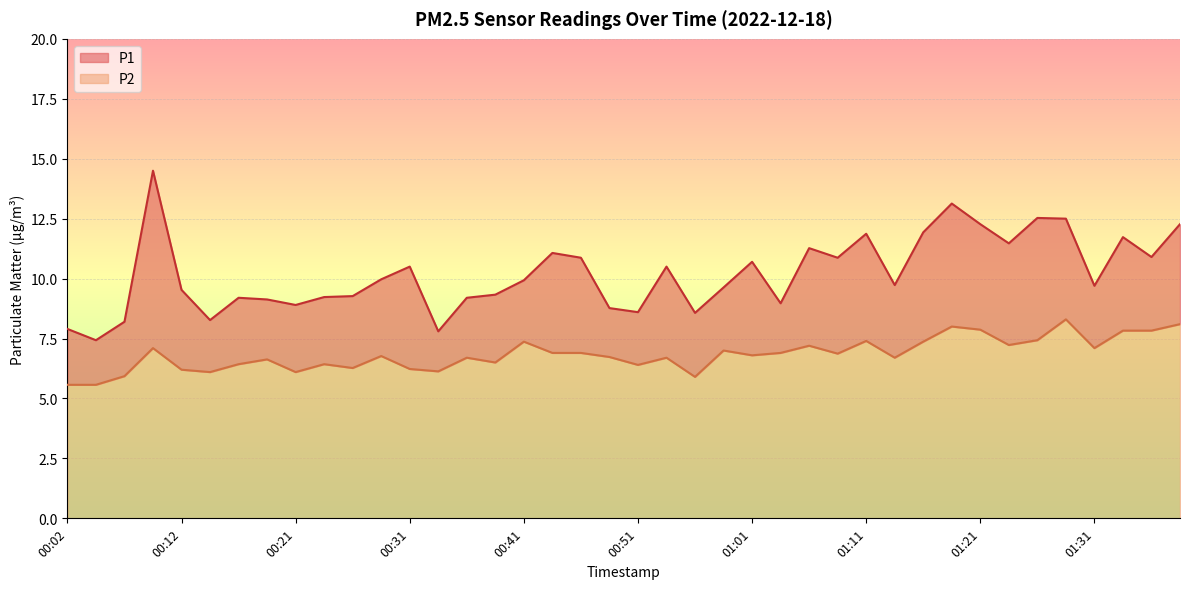

Reading right to left, transcribe all the data shown in this chart.

P1: 01:38=12.3	01:36=10.9	01:33=11.7	01:31=9.7	01:28=12.5	01:26=12.5	01:23=11.5	01:21=12.3	01:18=13.1	01:16=11.9	01:13=9.7	01:11=11.9	01:08=10.9	01:06=11.3	01:04=9.0	01:01=10.7	00:59=9.6	00:56=8.6	00:54=10.5	00:51=8.6	00:49=8.8	00:46=10.9	00:44=11.1	00:41=9.9	00:39=9.3	00:36=9.2	00:34=7.8	00:31=10.5	00:29=10.0	00:26=9.3	00:24=9.2	00:21=8.9	00:19=9.1	00:17=9.2	00:14=8.3	00:12=9.5	00:09=14.5	00:07=8.2	00:04=7.4	00:02=7.9
P2: 01:38=8.1	01:36=7.8	01:33=7.8	01:31=7.1	01:28=8.3	01:26=7.4	01:23=7.2	01:21=7.9	01:18=8.0	01:16=7.4	01:13=6.7	01:11=7.4	01:08=6.9	01:06=7.2	01:04=6.9	01:01=6.8	00:59=7.0	00:56=5.9	00:54=6.7	00:51=6.4	00:49=6.7	00:46=6.9	00:44=6.9	00:41=7.4	00:39=6.5	00:36=6.7	00:34=6.1	00:31=6.2	00:29=6.8	00:26=6.3	00:24=6.4	00:21=6.1	00:19=6.6	00:17=6.4	00:14=6.1	00:12=6.2	00:09=7.1	00:07=5.9	00:04=5.6	00:02=5.6